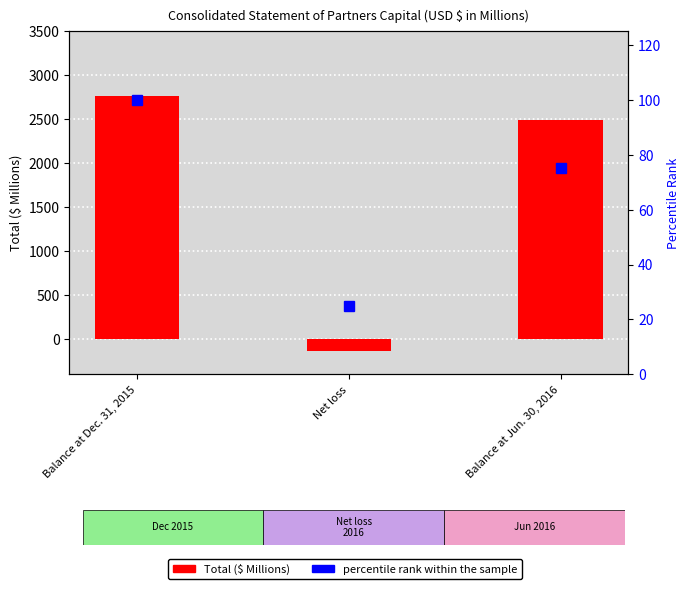

At how many categories does at least one series exceed 95?

2